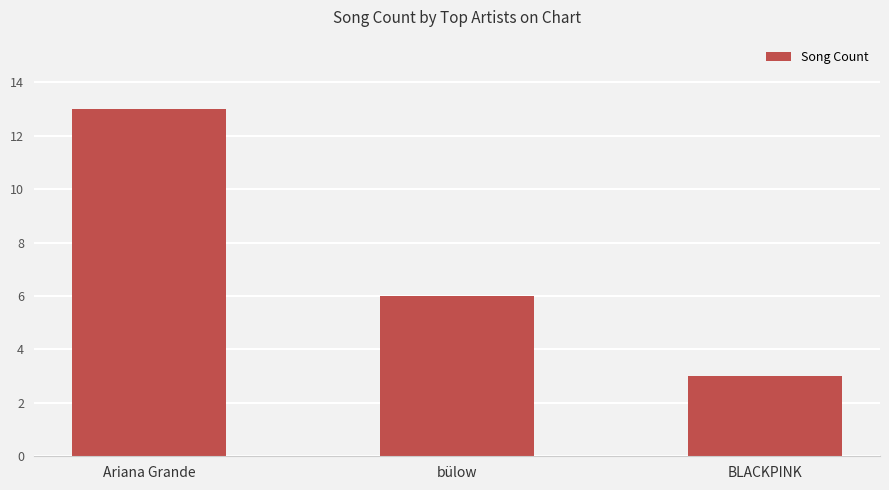

Reading left to right, extract all data points from this chart.

13	6	3